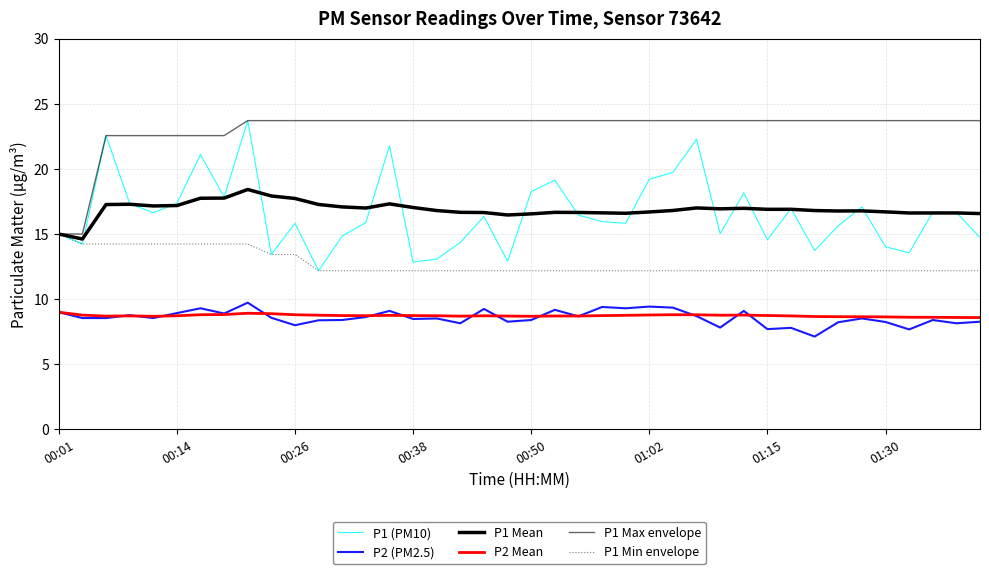

Does the chart display data point markers on the line(s)?

No